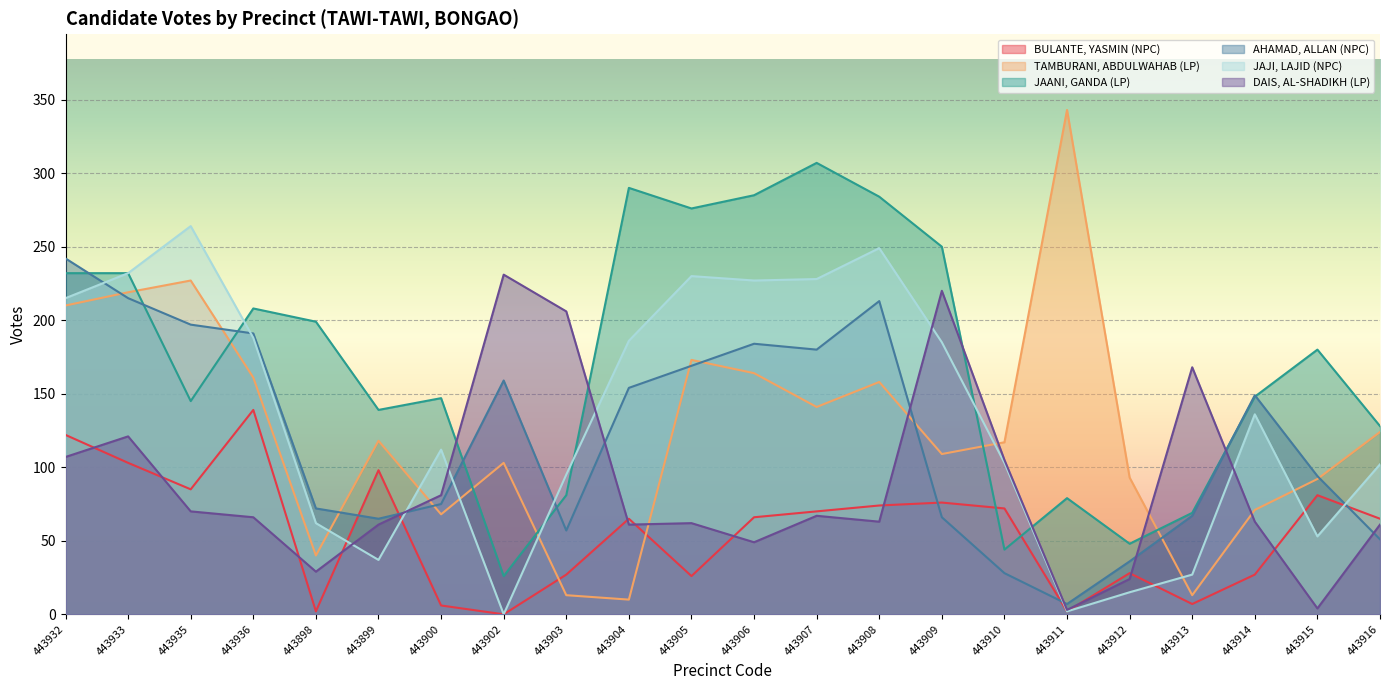

What is the difference between the DAIS, AL-SHADIKH (LP) values at 443913 and 443898?

139